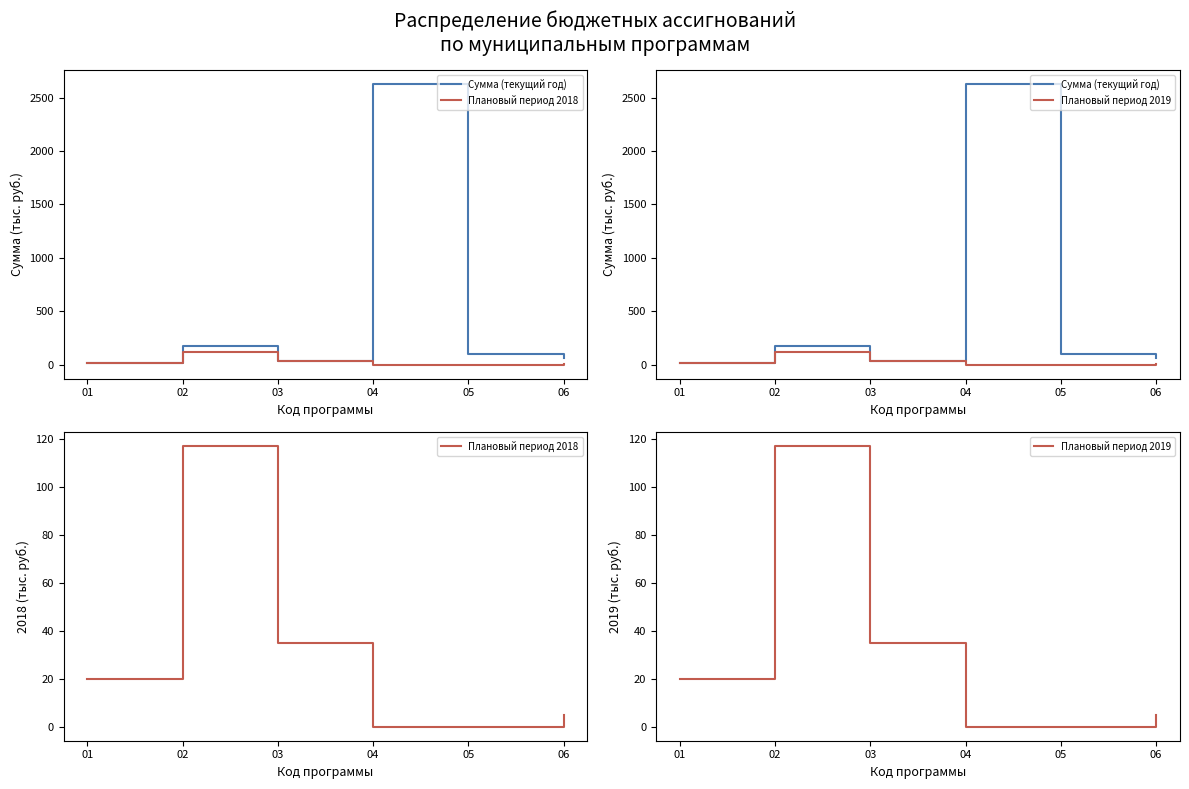

Is this an area chart (filled region under the line)?

No